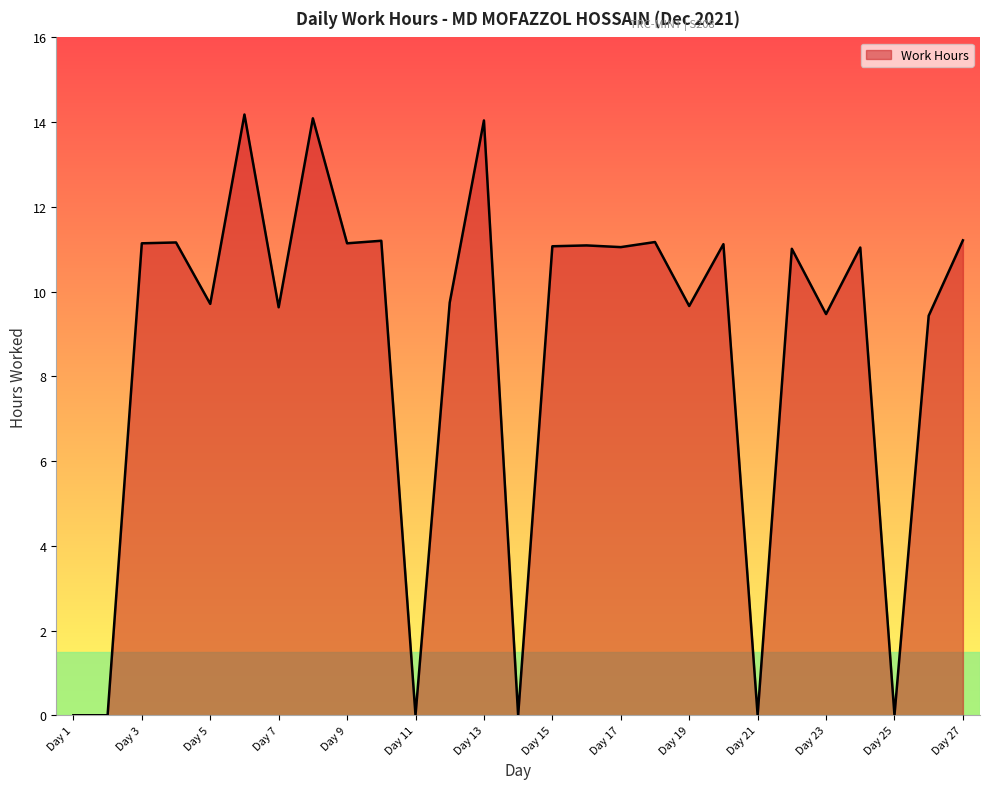

What is the maximum value shown in the chart?

14.2